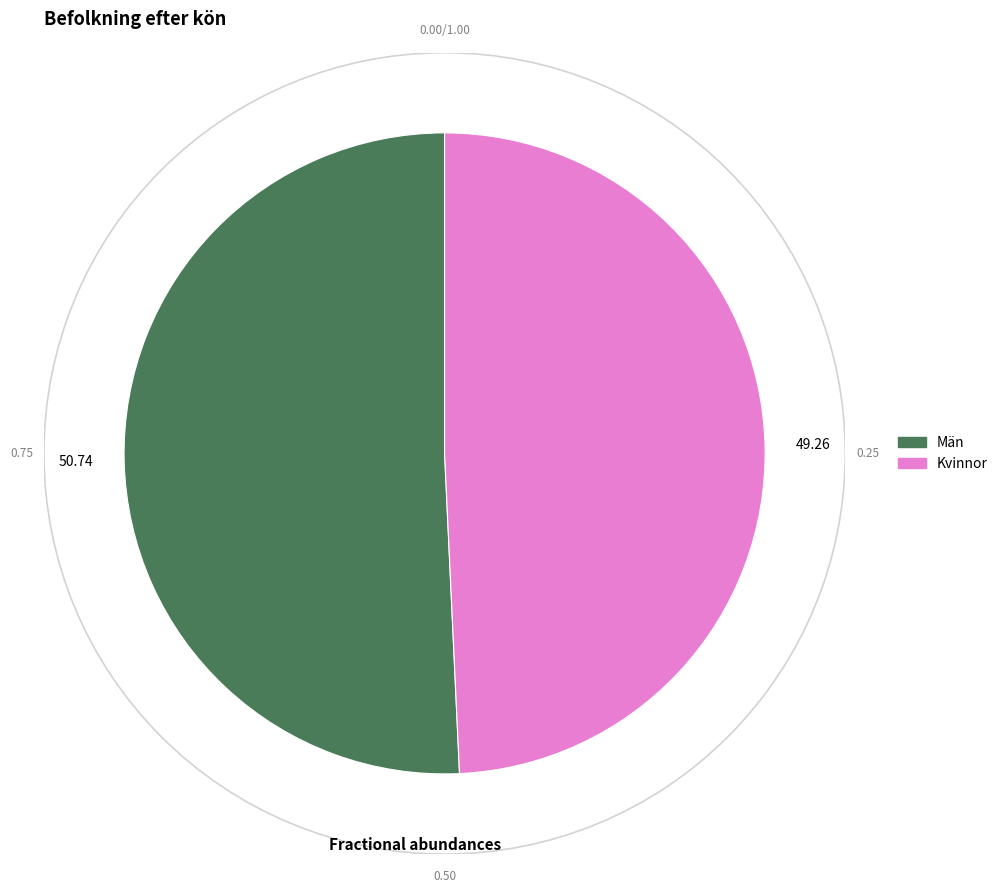

Which slice is the largest?

Män